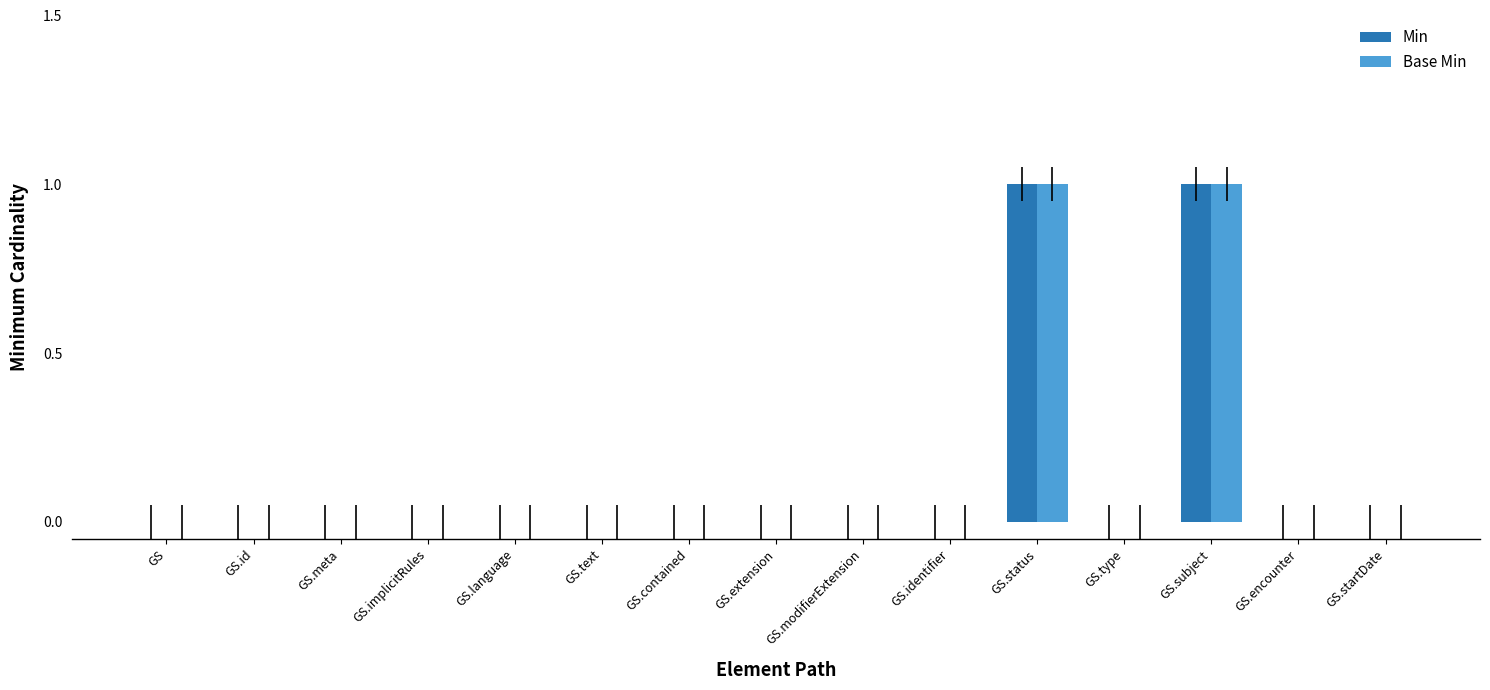

Reading left to right, extract all data points from this chart.

Min: 0	0	0	0	0	0	0	0	0	0	1	0	1	0	0
Base Min: 0	0	0	0	0	0	0	0	0	0	1	0	1	0	0